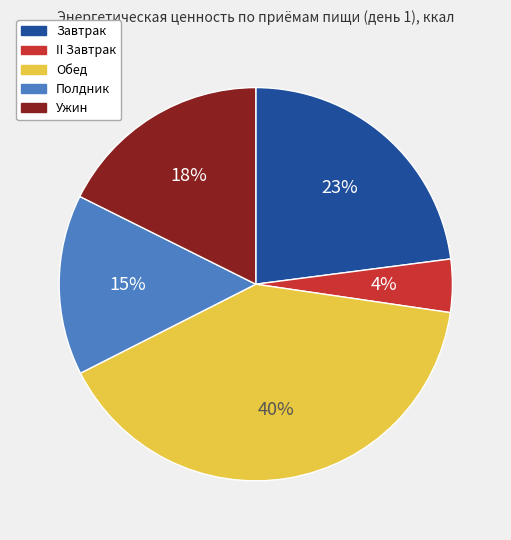

Does Обед account for over 50% of the chart?

No